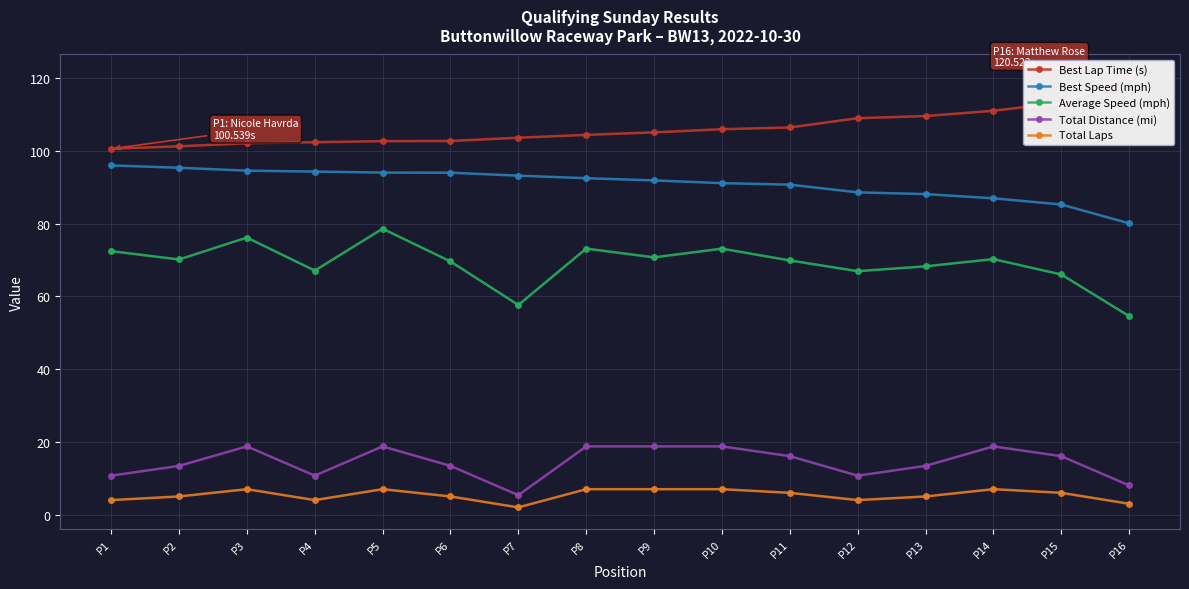

What is the sum of all Average Speed (mph) values?

1104.2